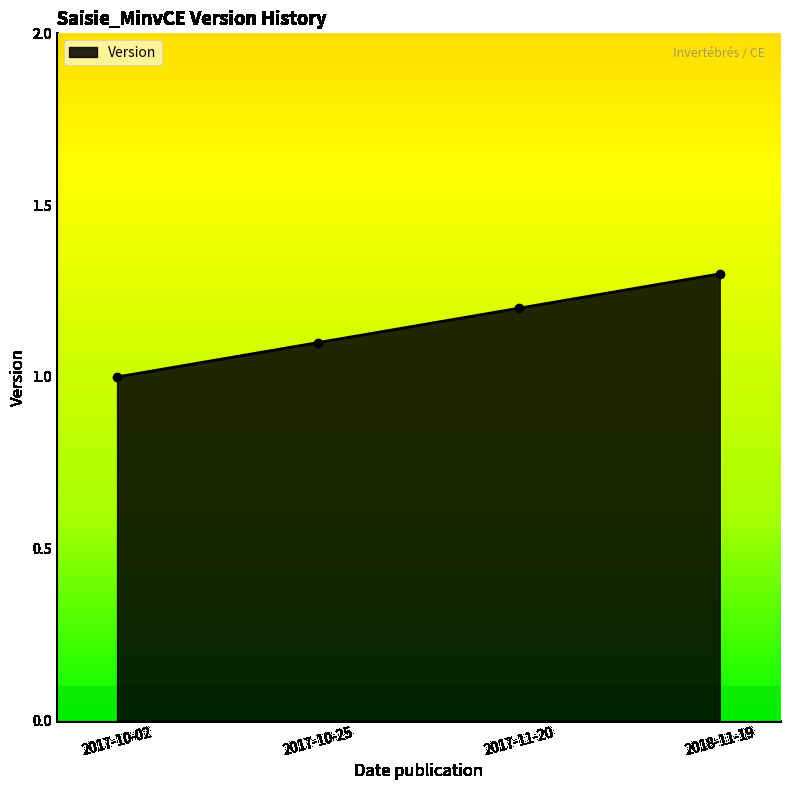

What is the approximate value at 2017-10-02?

1.0